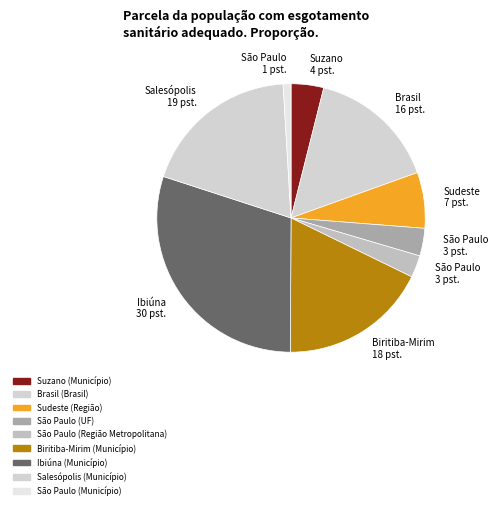

What percentage is NOT represented by São Paulo (Região Metropolitana)?

97.3%